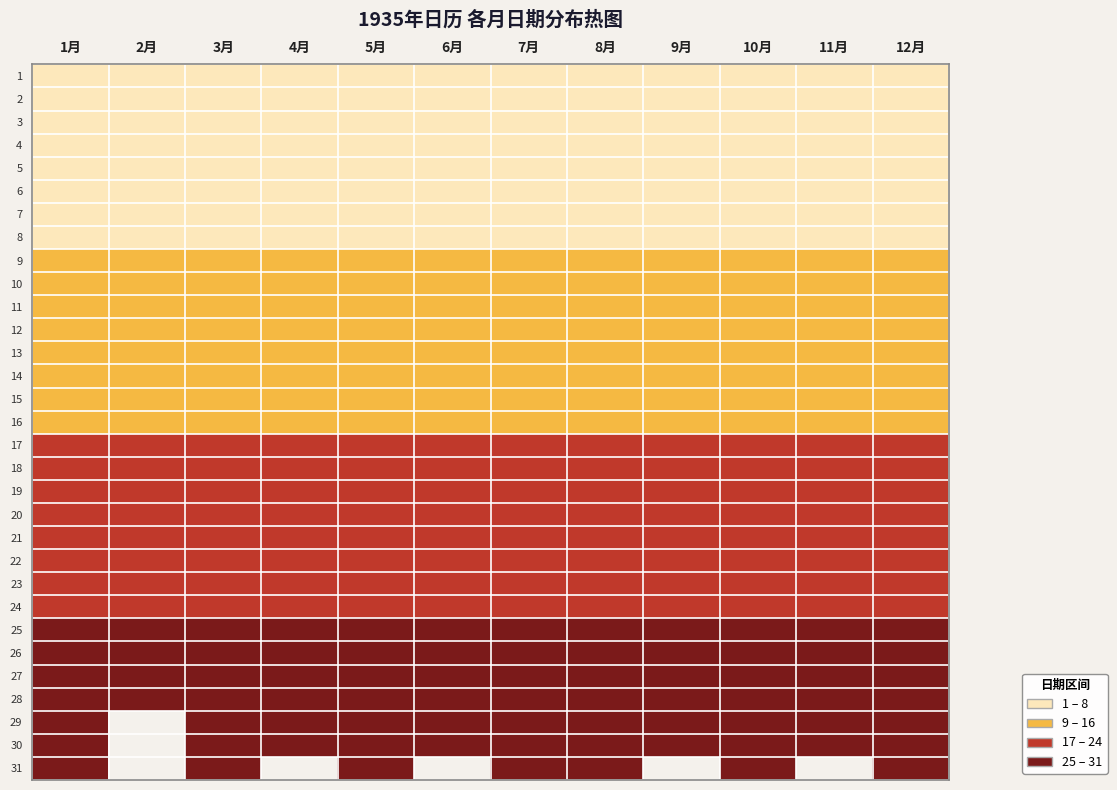

Reading left to right, transcribe all the data shown in this chart.

1: 1月=1	2月=1	3月=1	4月=1	5月=1	6月=1	7月=1	8月=1	9月=1	10月=1	11月=1	12月=1
2: 1月=2	2月=2	3月=2	4月=2	5月=2	6月=2	7月=2	8月=2	9月=2	10月=2	11月=2	12月=2
3: 1月=3	2月=3	3月=3	4月=3	5月=3	6月=3	7月=3	8月=3	9月=3	10月=3	11月=3	12月=3
4: 1月=4	2月=4	3月=4	4月=4	5月=4	6月=4	7月=4	8月=4	9月=4	10月=4	11月=4	12月=4
5: 1月=5	2月=5	3月=5	4月=5	5月=5	6月=5	7月=5	8月=5	9月=5	10月=5	11月=5	12月=5
6: 1月=6	2月=6	3月=6	4月=6	5月=6	6月=6	7月=6	8月=6	9月=6	10月=6	11月=6	12月=6
7: 1月=7	2月=7	3月=7	4月=7	5月=7	6月=7	7月=7	8月=7	9月=7	10月=7	11月=7	12月=7
8: 1月=8	2月=8	3月=8	4月=8	5月=8	6月=8	7月=8	8月=8	9月=8	10月=8	11月=8	12月=8
9: 1月=9	2月=9	3月=9	4月=9	5月=9	6月=9	7月=9	8月=9	9月=9	10月=9	11月=9	12月=9
10: 1月=10	2月=10	3月=10	4月=10	5月=10	6月=10	7月=10	8月=10	9月=10	10月=10	11月=10	12月=10
11: 1月=11	2月=11	3月=11	4月=11	5月=11	6月=11	7月=11	8月=11	9月=11	10月=11	11月=11	12月=11
12: 1月=12	2月=12	3月=12	4月=12	5月=12	6月=12	7月=12	8月=12	9月=12	10月=12	11月=12	12月=12
13: 1月=13	2月=13	3月=13	4月=13	5月=13	6月=13	7月=13	8月=13	9月=13	10月=13	11月=13	12月=13
14: 1月=14	2月=14	3月=14	4月=14	5月=14	6月=14	7月=14	8月=14	9月=14	10月=14	11月=14	12月=14
15: 1月=15	2月=15	3月=15	4月=15	5月=15	6月=15	7月=15	8月=15	9月=15	10月=15	11月=15	12月=15
16: 1月=16	2月=16	3月=16	4月=16	5月=16	6月=16	7月=16	8月=16	9月=16	10月=16	11月=16	12月=16
17: 1月=17	2月=17	3月=17	4月=17	5月=17	6月=17	7月=17	8月=17	9月=17	10月=17	11月=17	12月=17
18: 1月=18	2月=18	3月=18	4月=18	5月=18	6月=18	7月=18	8月=18	9月=18	10月=18	11月=18	12月=18
19: 1月=19	2月=19	3月=19	4月=19	5月=19	6月=19	7月=19	8月=19	9月=19	10月=19	11月=19	12月=19
20: 1月=20	2月=20	3月=20	4月=20	5月=20	6月=20	7月=20	8月=20	9月=20	10月=20	11月=20	12月=20
21: 1月=21	2月=21	3月=21	4月=21	5月=21	6月=21	7月=21	8月=21	9月=21	10月=21	11月=21	12月=21
22: 1月=22	2月=22	3月=22	4月=22	5月=22	6月=22	7月=22	8月=22	9月=22	10月=22	11月=22	12月=22
23: 1月=23	2月=23	3月=23	4月=23	5月=23	6月=23	7月=23	8月=23	9月=23	10月=23	11月=23	12月=23
24: 1月=24	2月=24	3月=24	4月=24	5月=24	6月=24	7月=24	8月=24	9月=24	10月=24	11月=24	12月=24
25: 1月=25	2月=25	3月=25	4月=25	5月=25	6月=25	7月=25	8月=25	9月=25	10月=25	11月=25	12月=25
26: 1月=26	2月=26	3月=26	4月=26	5月=26	6月=26	7月=26	8月=26	9月=26	10月=26	11月=26	12月=26
27: 1月=27	2月=27	3月=27	4月=27	5月=27	6月=27	7月=27	8月=27	9月=27	10月=27	11月=27	12月=27
28: 1月=28	2月=28	3月=28	4月=28	5月=28	6月=28	7月=28	8月=28	9月=28	10月=28	11月=28	12月=28
29: 1月=29	2月=0	3月=29	4月=29	5月=29	6月=29	7月=29	8月=29	9月=29	10月=29	11月=29	12月=29
30: 1月=30	2月=0	3月=30	4月=30	5月=30	6月=30	7月=30	8月=30	9月=30	10月=30	11月=30	12月=30
31: 1月=31	2月=0	3月=31	4月=0	5月=31	6月=0	7月=31	8月=31	9月=0	10月=31	11月=0	12月=31